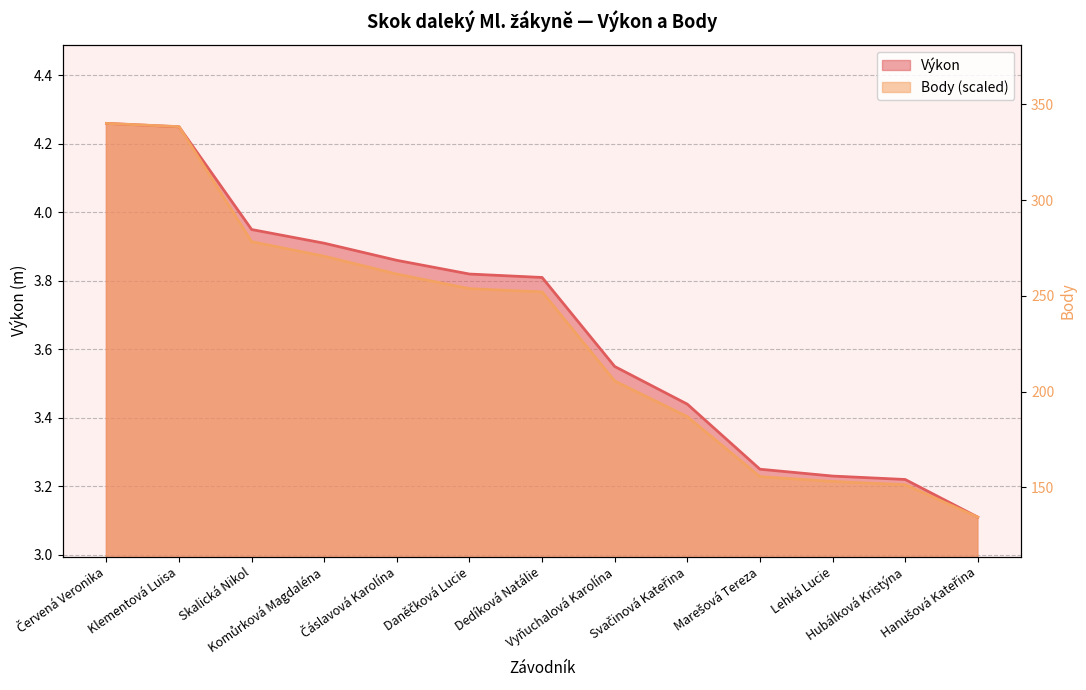

At which category is the sum across all series the highest?

Červená Veronika